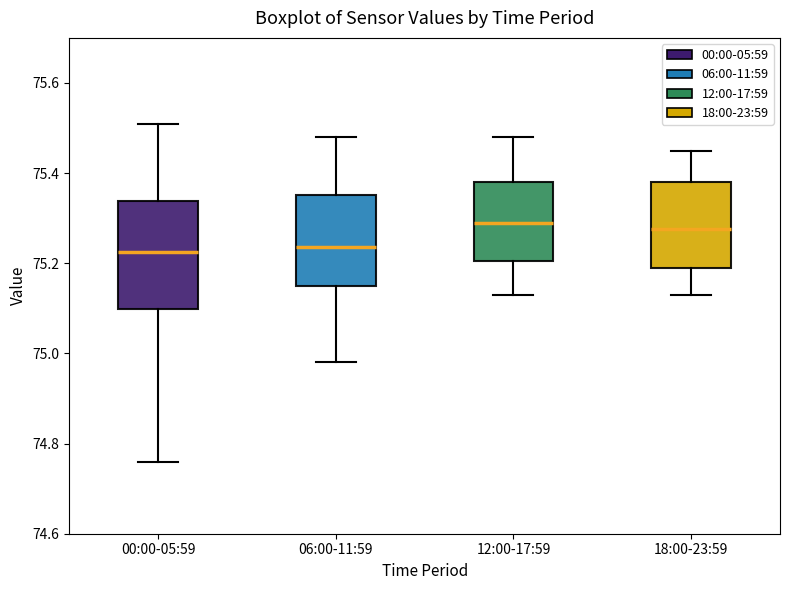

Where is the upper edge of the box for 00:00-05:59 on the y-axis? The values are not printed on the chart, so give them approximately, as read against the axis.

75.34